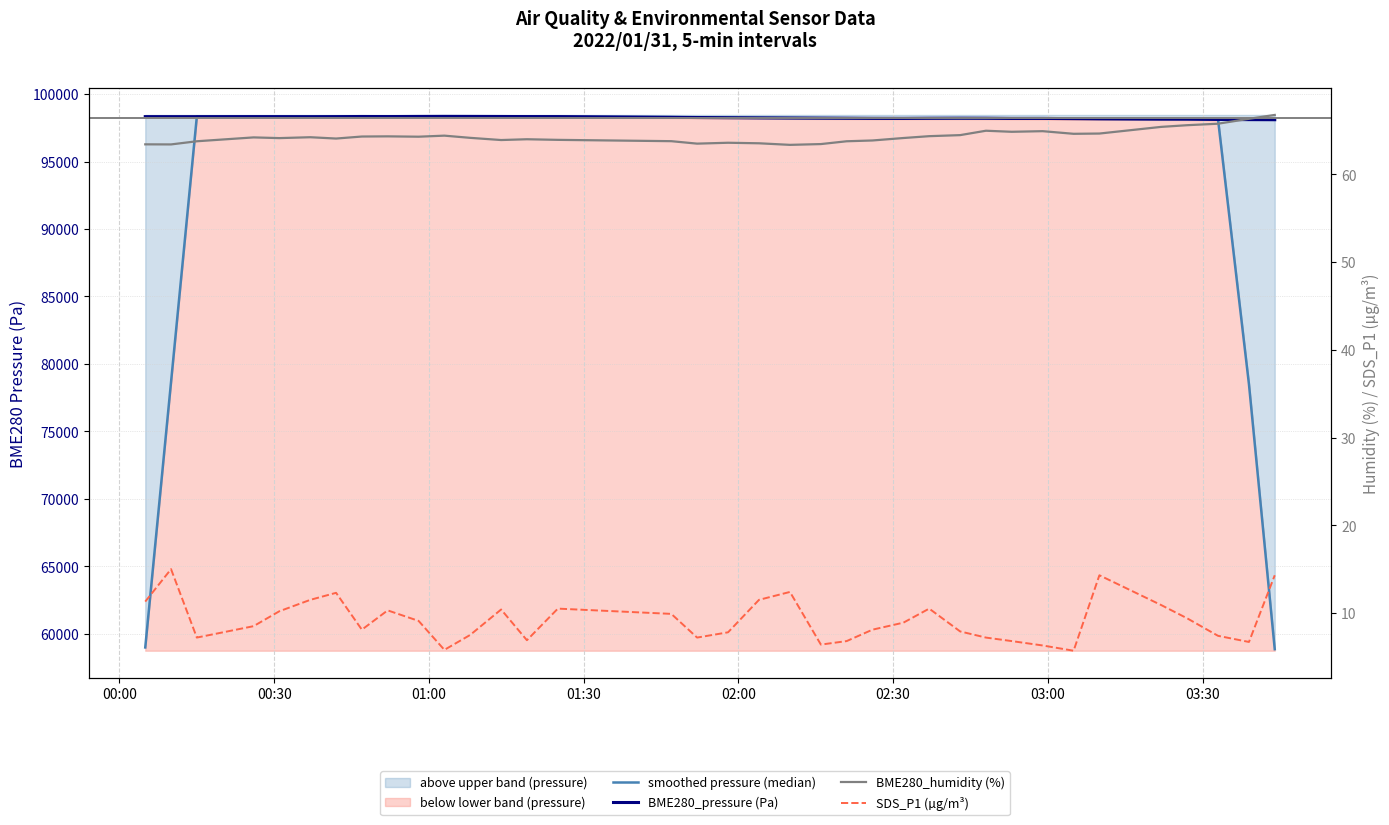

In SDS_P1 (µg/m³), how many points are lower than both neighbors (excluding endpoints)?

8